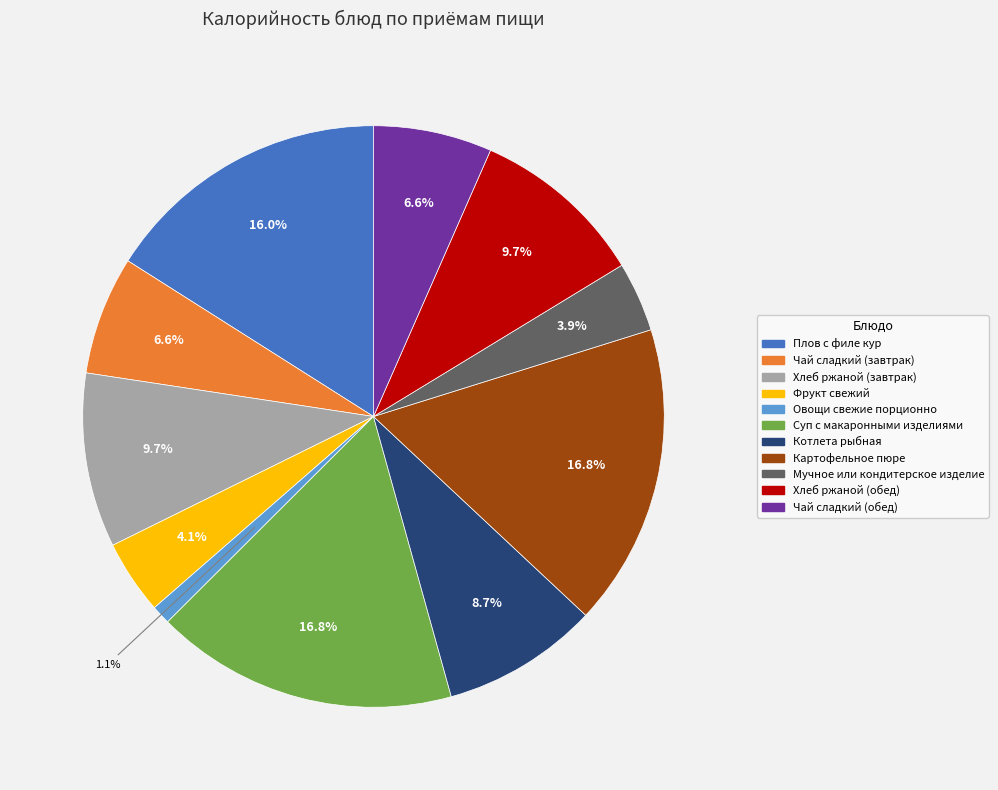

Which slice is the smallest?

Овощи свежие порционно